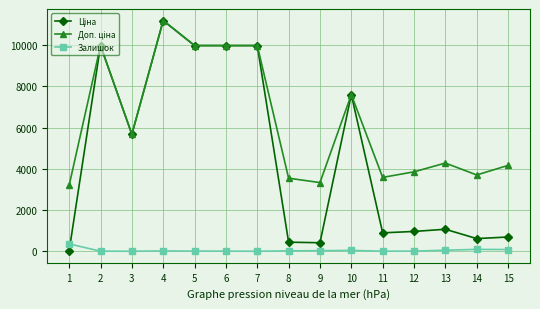

True or false: Залишок has more than 1 points higher than both neighbors.

True